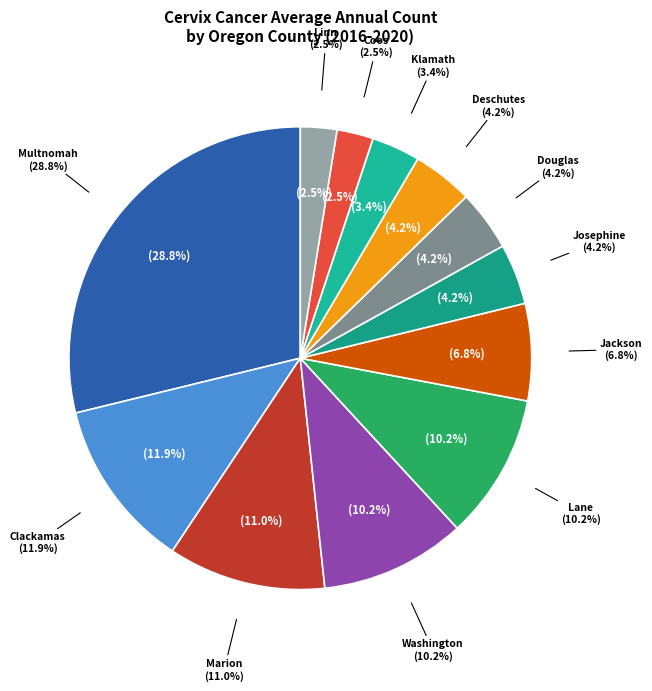

Is it true that Washington County is 10% of the pie?

True